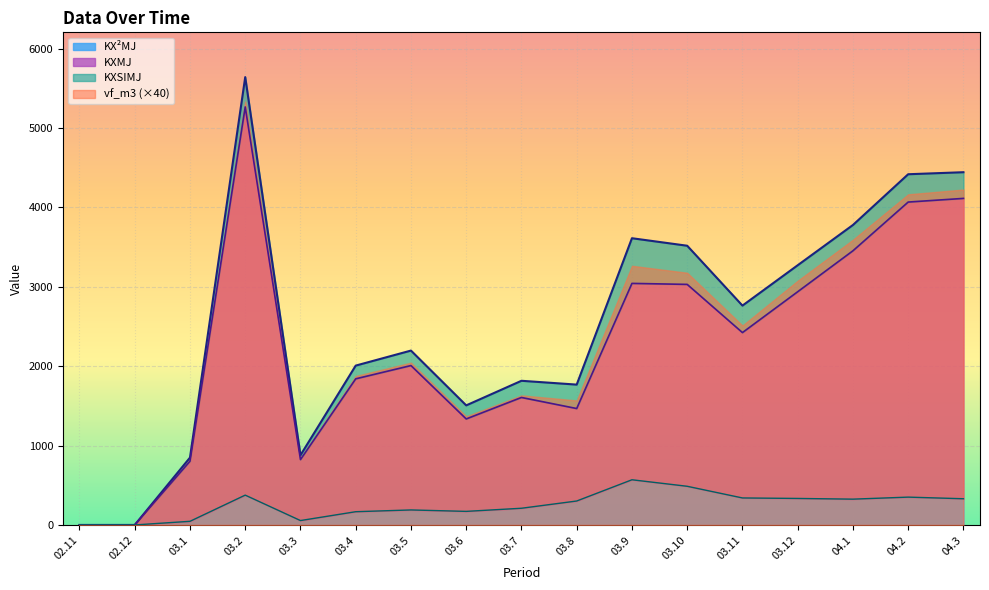

What is the label of the 3rd point from the left?

03.1